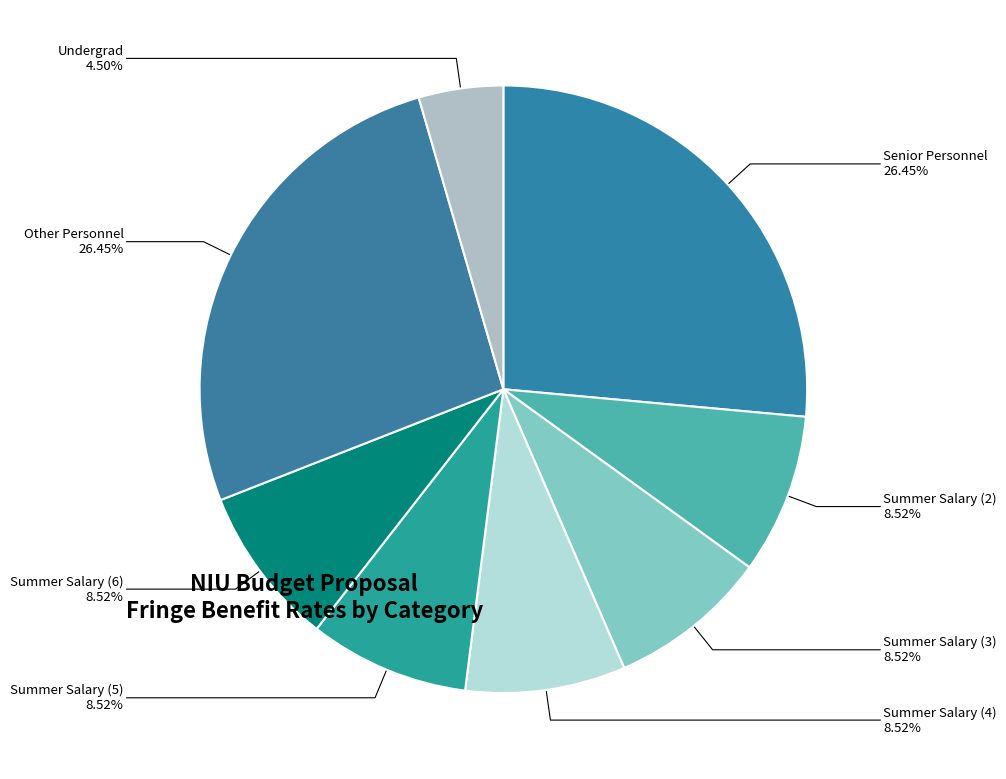

How many segments does this pie chart have?

8